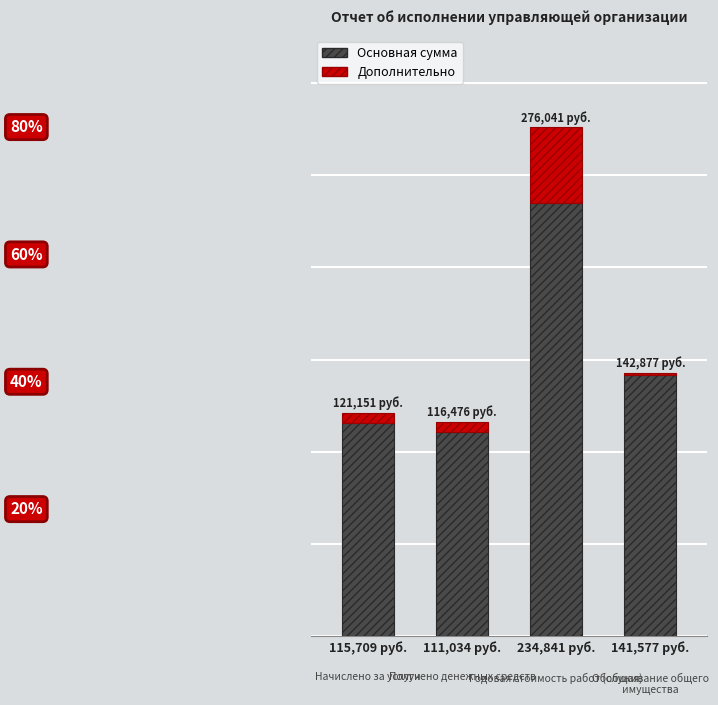

The Основная сумма series shows 115709.4 at 115,709 руб.. True or false?

True